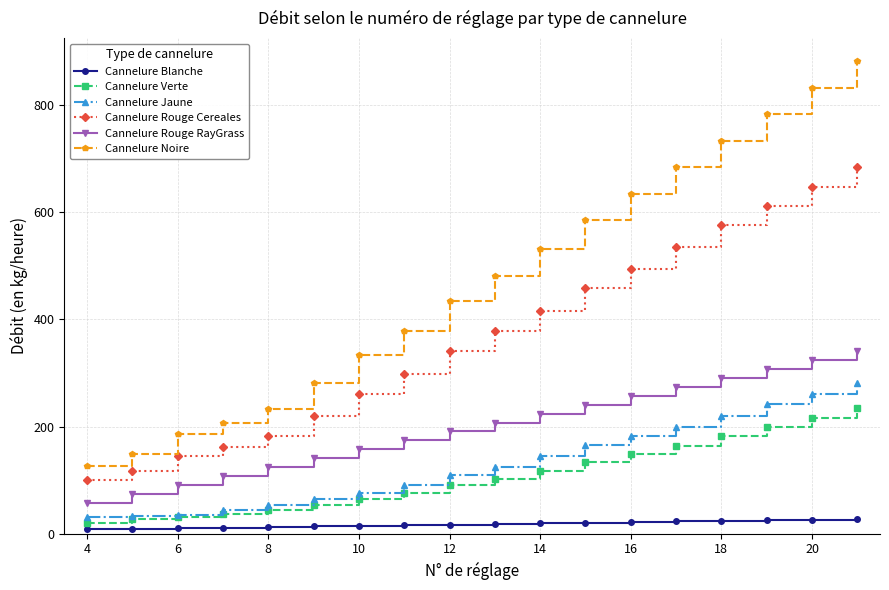

Which series has the widest spread of values?

Cannelure Noire